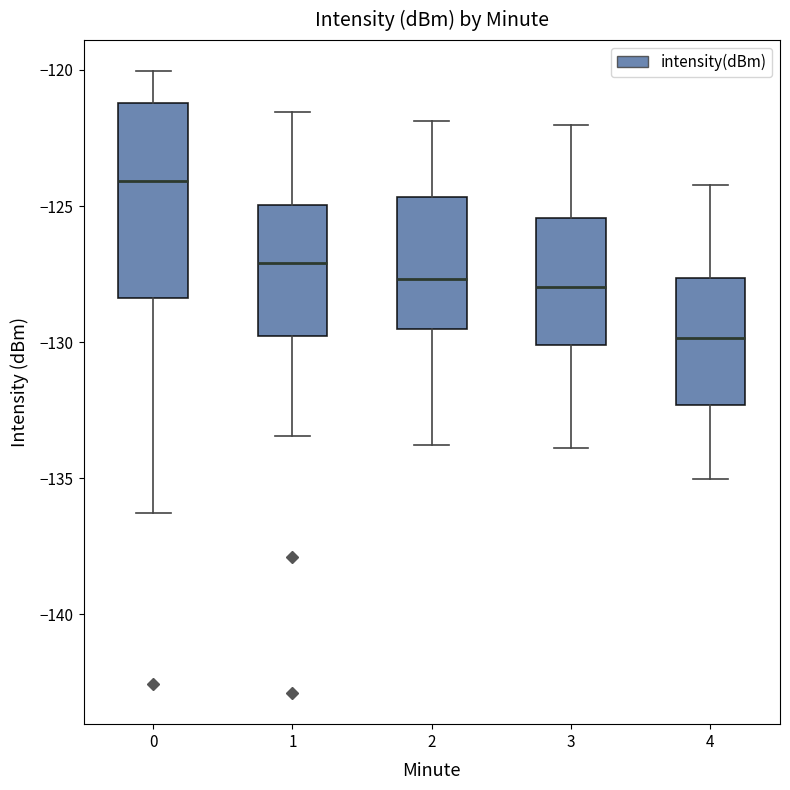

Comparing the boxes themselves (not the whiskers), which one is the tallest?

0